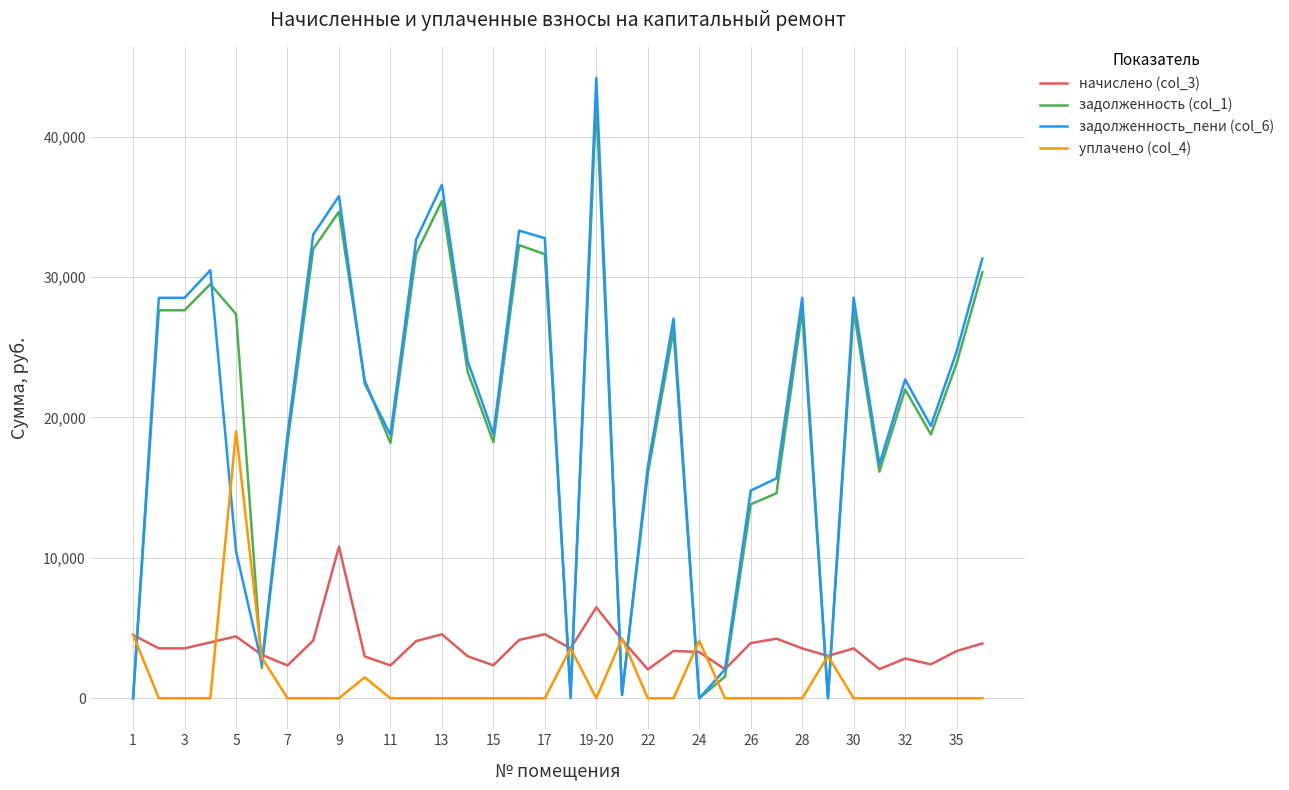

True or false: начислено (col_3) and задолженность (col_1) intersect in this chart.

True